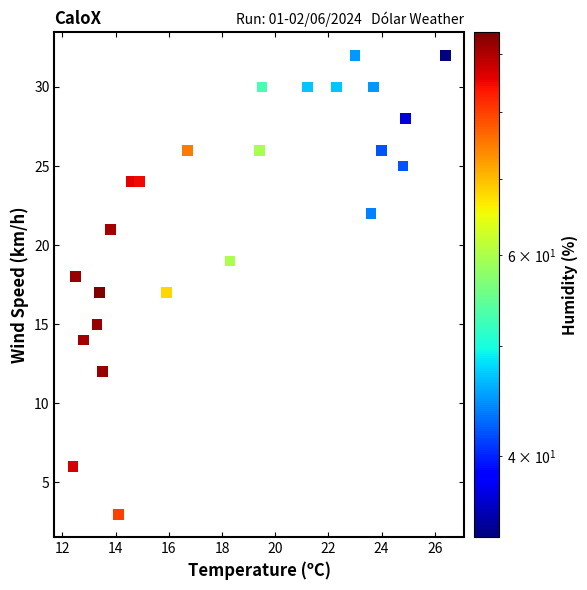

What is the range of Y values (max minus min)?

29